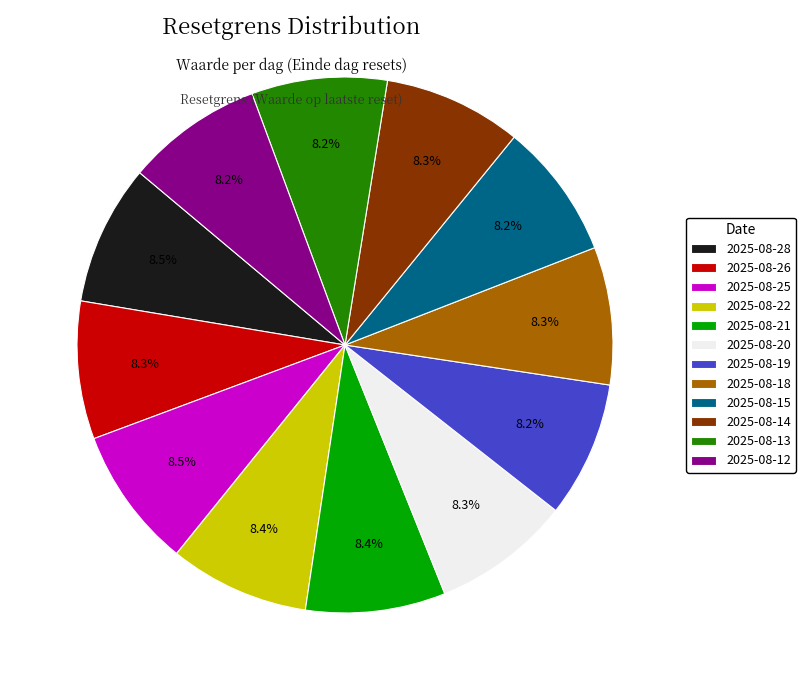

Is there any slice that represents more than half of the pie?

No